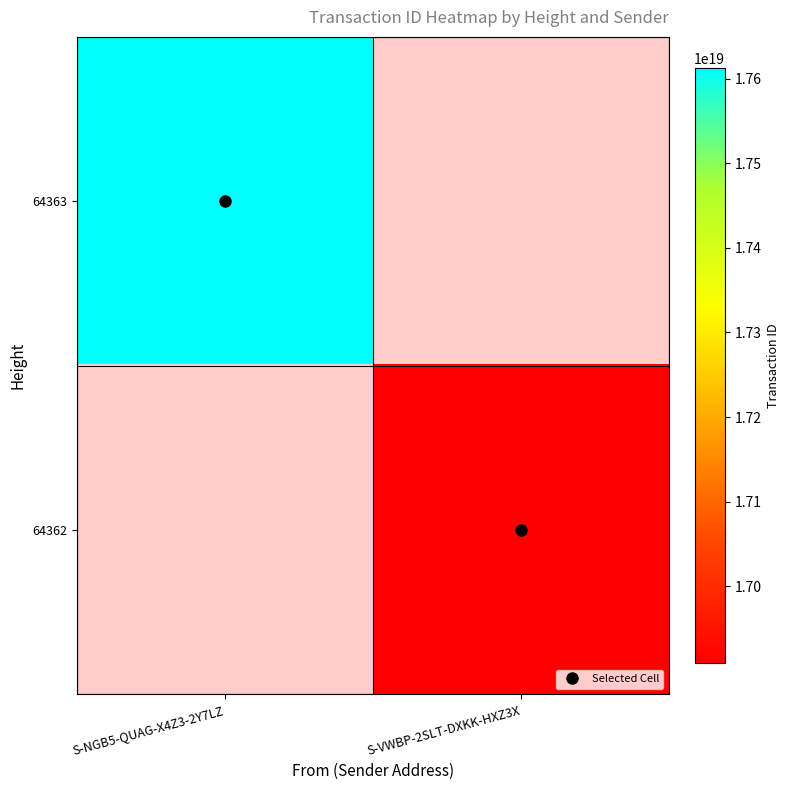

List the series in order of their overall mean, highest first.

64363, 64362